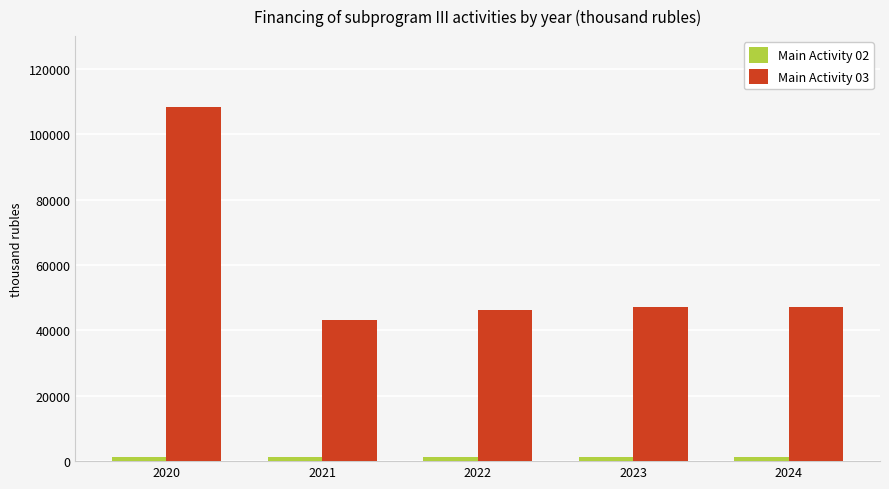

True or false: Main Activity 03 has a value of 142356.6 at 2020.

False